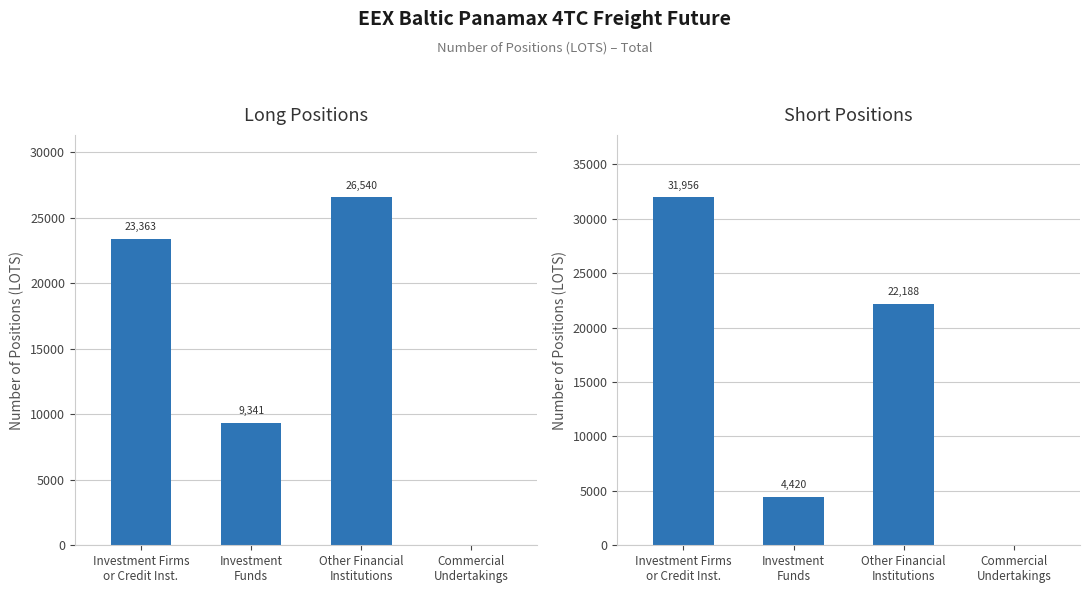

How many groups of bars are there?

4